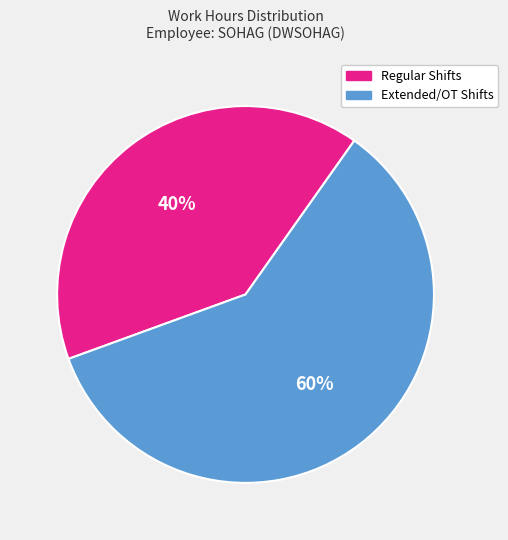

Is there any slice that represents more than half of the pie?

Yes